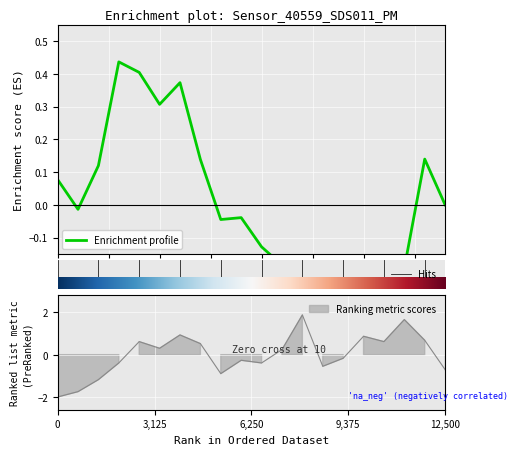

How many data points are less than 0?

10